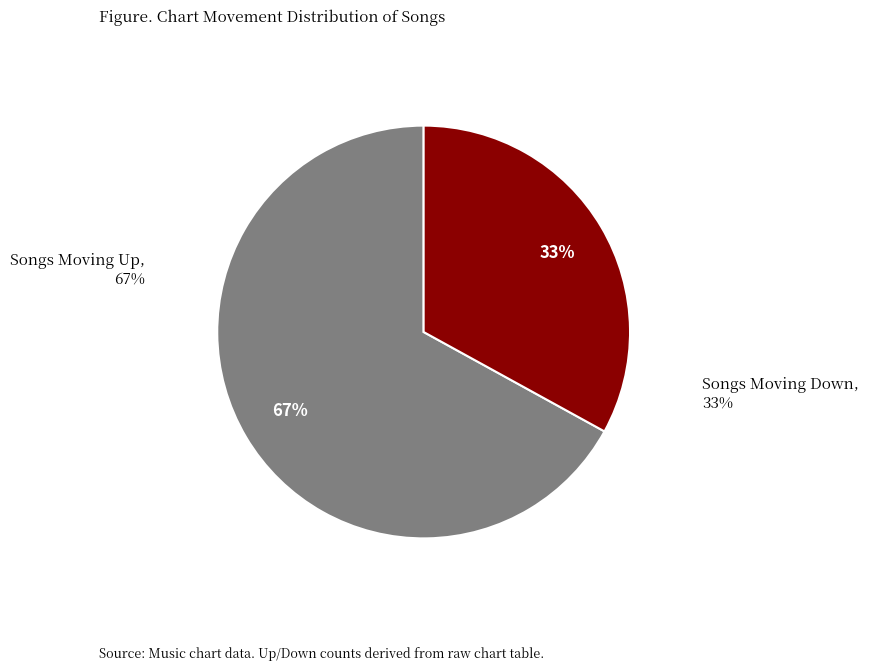

To the nearest percent, what is the combined percentage of down and up?

100%